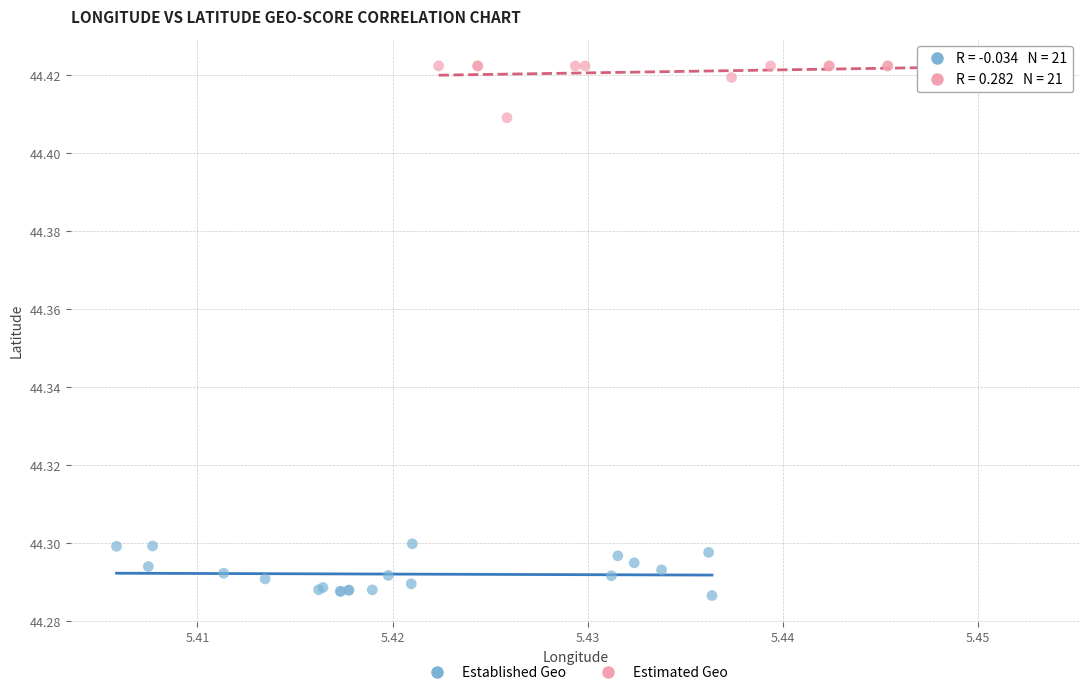

Which series reaches the maximum Y coordinate?

Estimated Geo